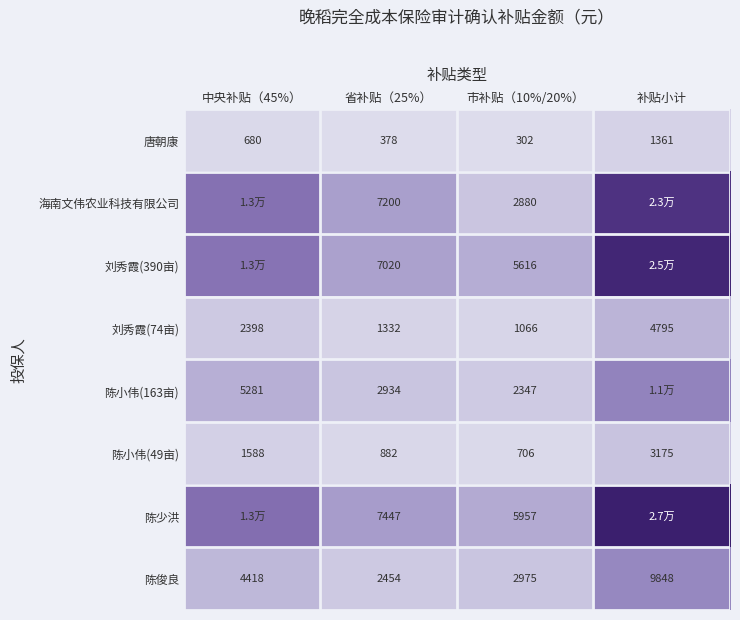

Rank the categories by 唐朝康 value from highest to lowest.

补贴小计, 中央补贴（45%）, 省补贴（25%）, 市补贴（10%/20%）